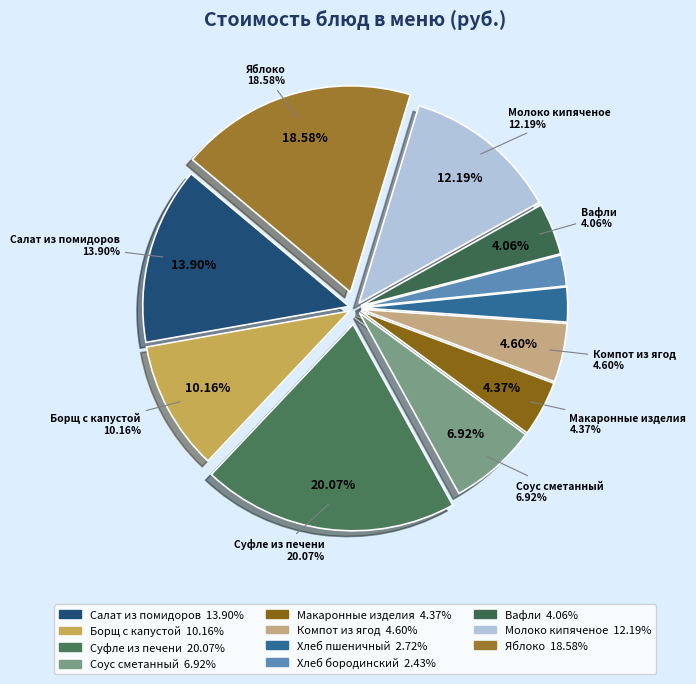

Does Макаронные изделия account for over 50% of the chart?

No